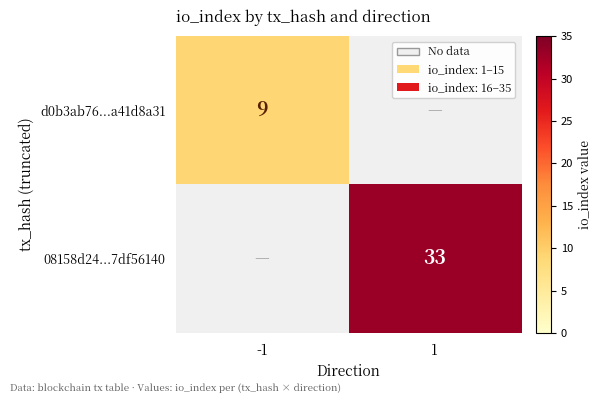

True or false: d0b3ab76...a41d8a31 has a value of 4 at -1.

False